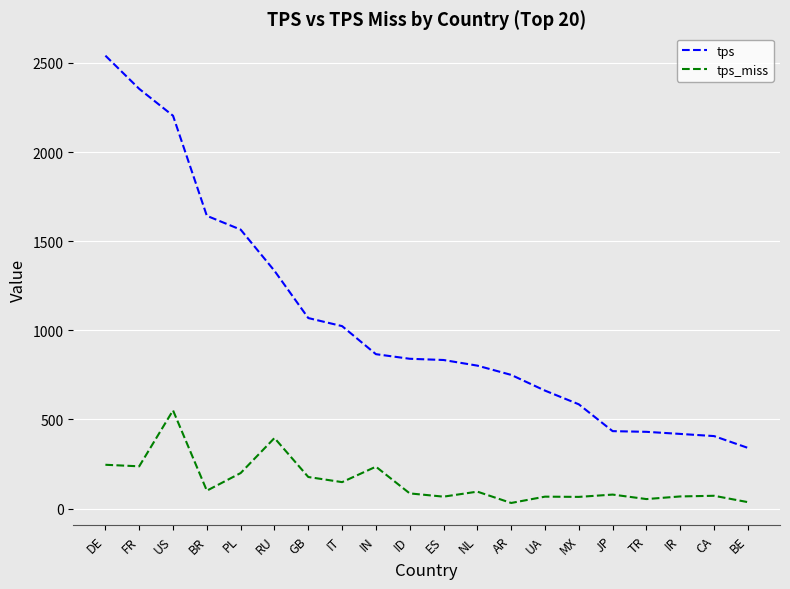

What is the difference between the highest and lowest values at US?

1653.2